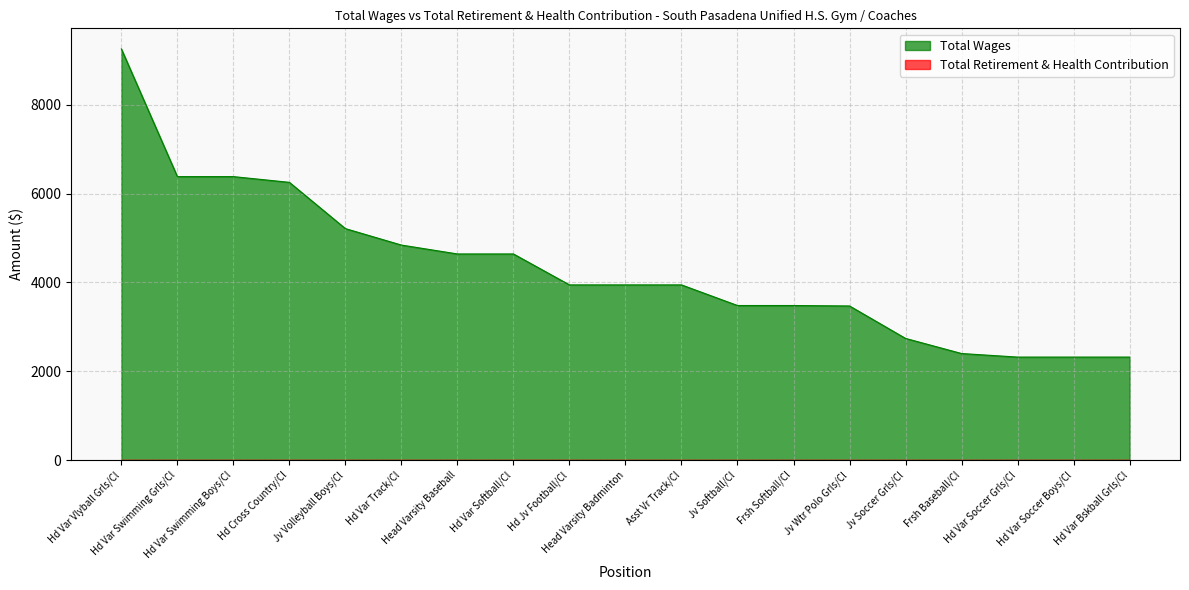

Reading left to right, list all the values displayed in this chart.

9253	6380	6380	6251	5210	4840	4640	4640	3944	3944	3944	3480	3480	3470	2740	2400	2320	2320	2320